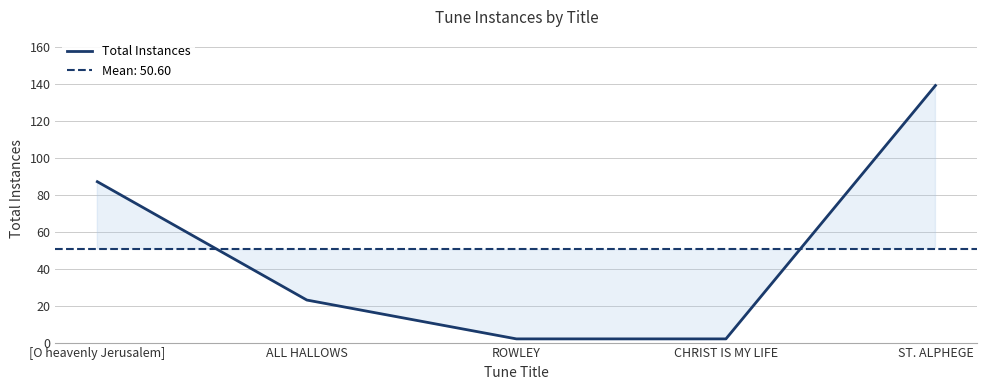

True or false: the data shows 128 at [O heavenly Jerusalem].

False